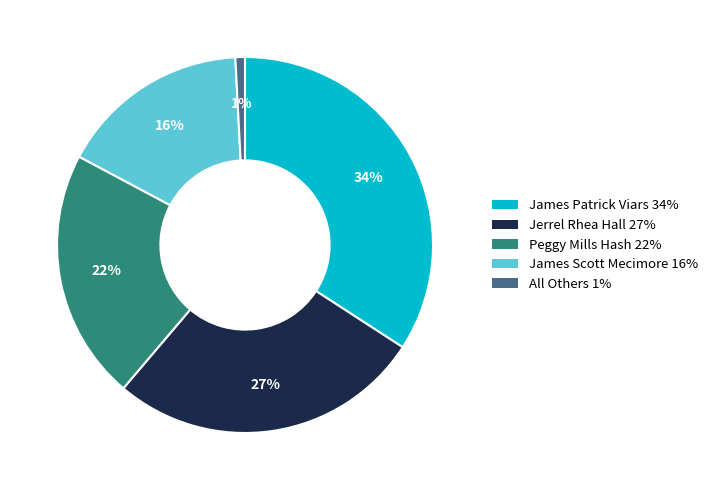

Do Peggy Mills Hash and James Patrick Viars together represent more than half of the pie?

Yes